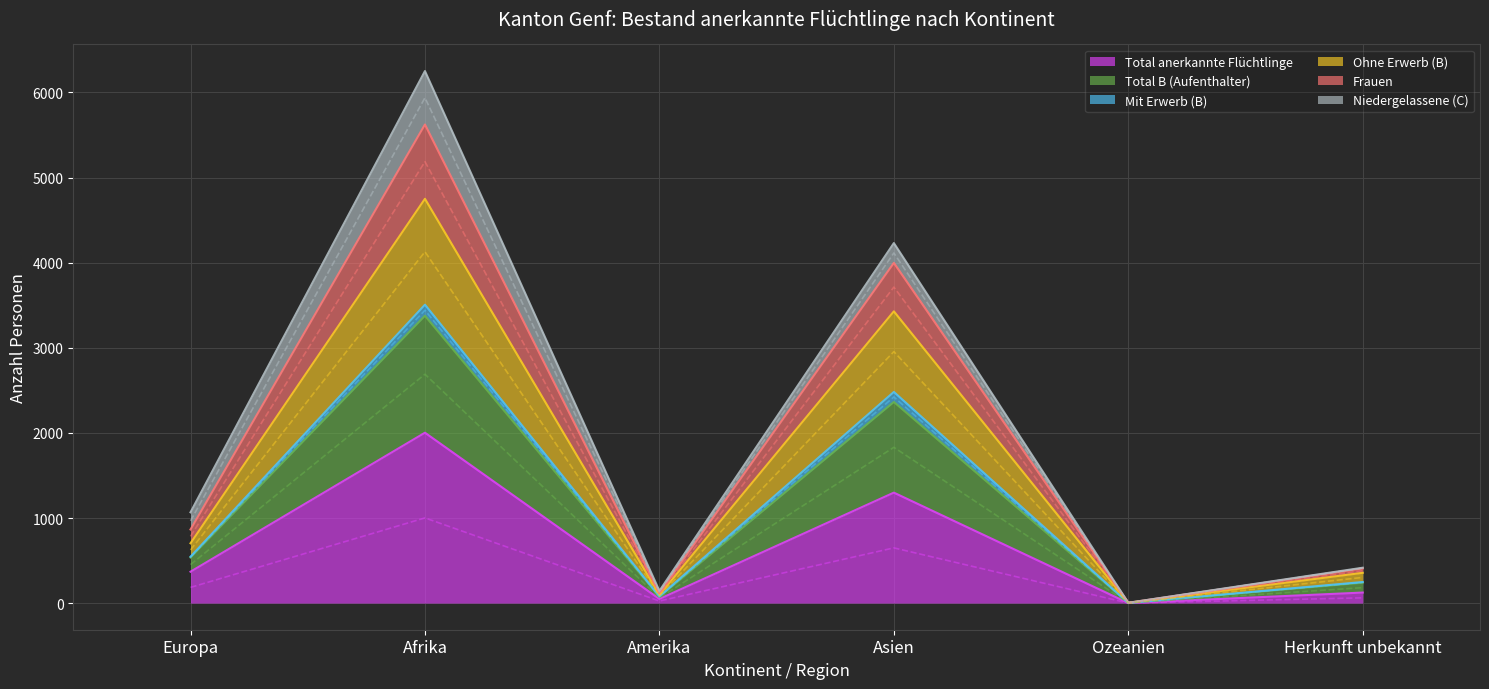

Where is Total anerkannte Flüchtlinge nearest to the value 1001?

Asien